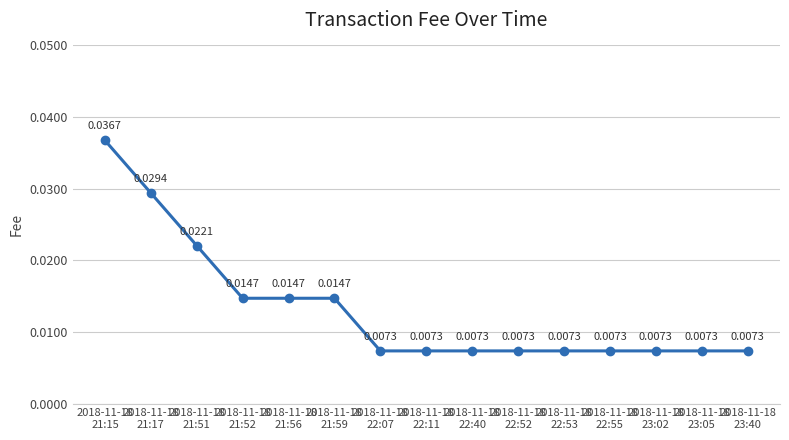

True or false: there are more than 2 points higher than both neighbors.

False